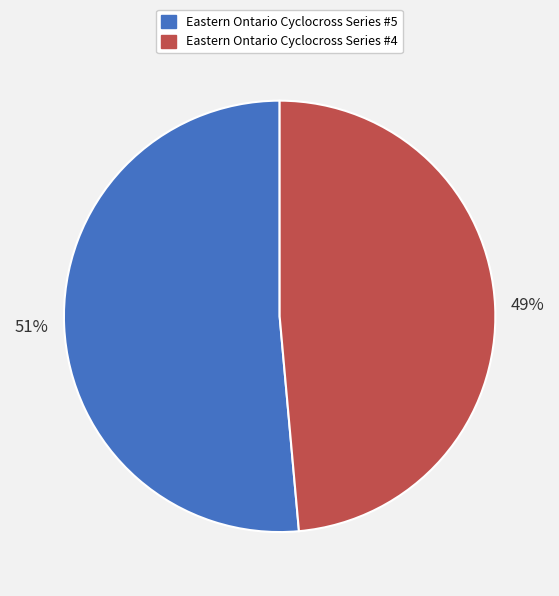

To the nearest percent, what portion does Eastern Ontario Cyclocross Series #5 represent?

51%